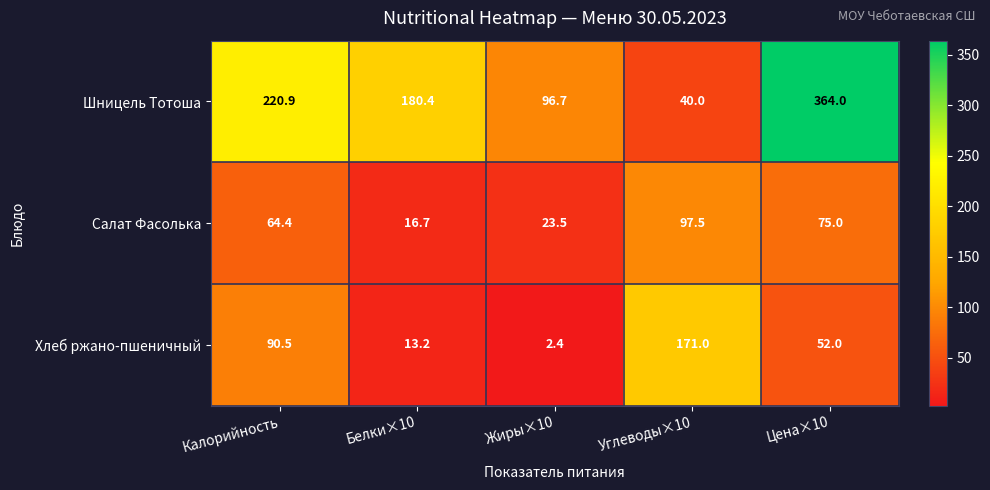

Which category has the highest value in the Салат Фасолька series?

Углеводы×10